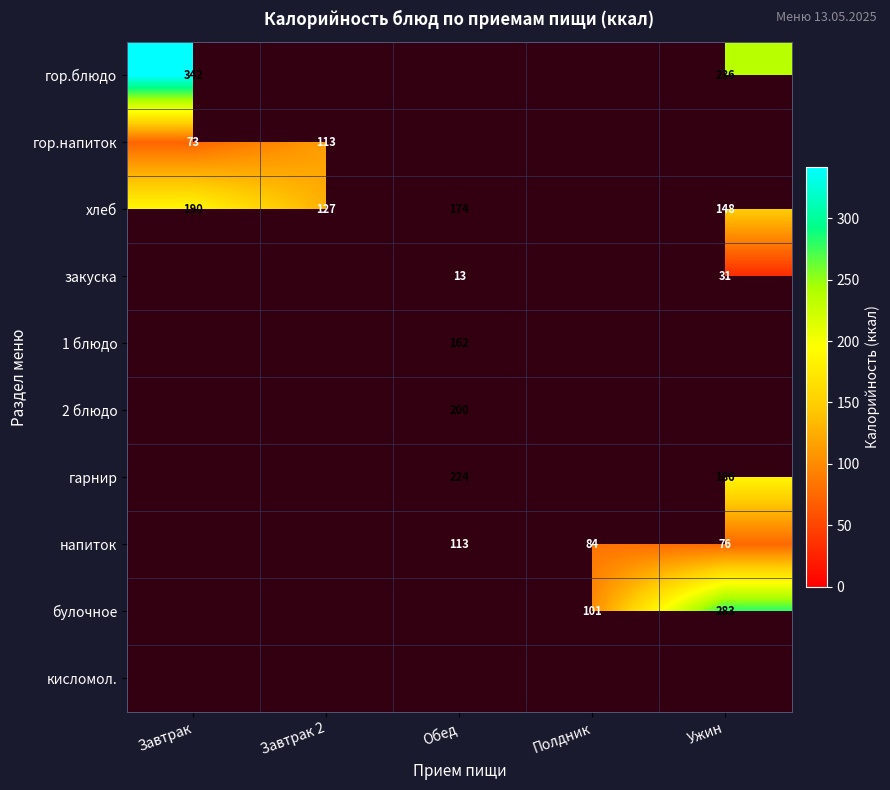

How many data points in гарнир are above 223?

1